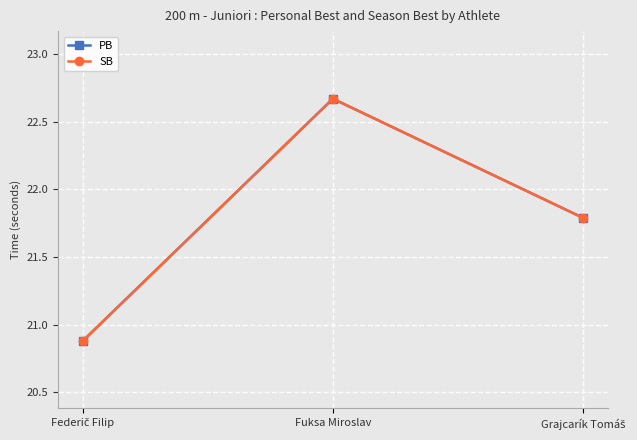

Does the chart have visible grid lines?

Yes